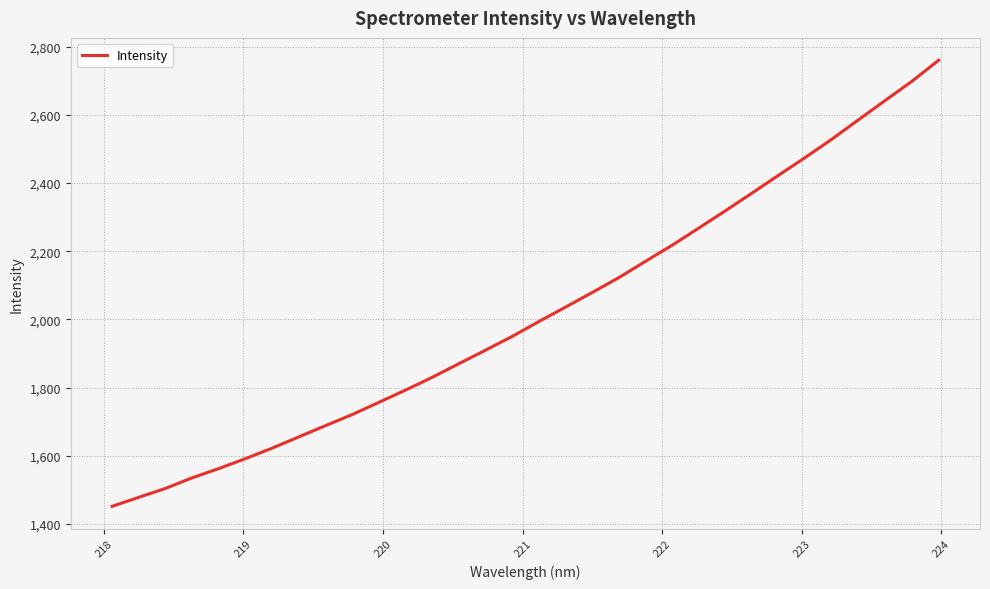

Does the chart have visible grid lines?

Yes